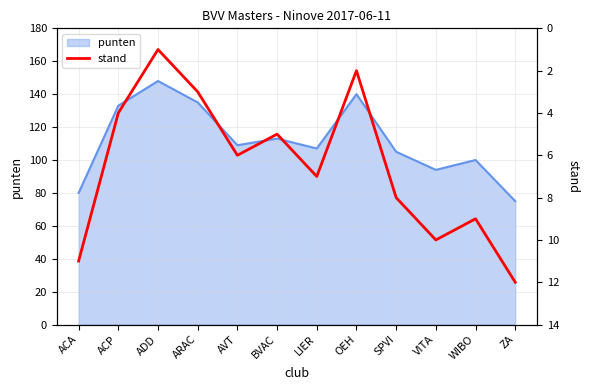

True or false: punten has a value of 212 at ACP.

False